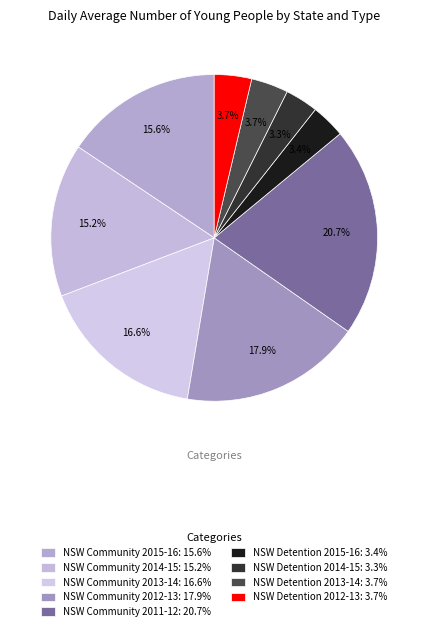

Is there a majority slice in this chart?

No